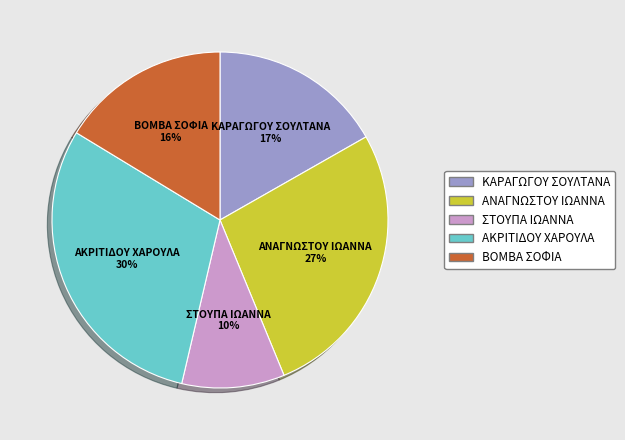

Does ΑΚΡΙΤΙΔΟΥ ΧΑΡΟΥΛΑ account for over 50% of the chart?

No